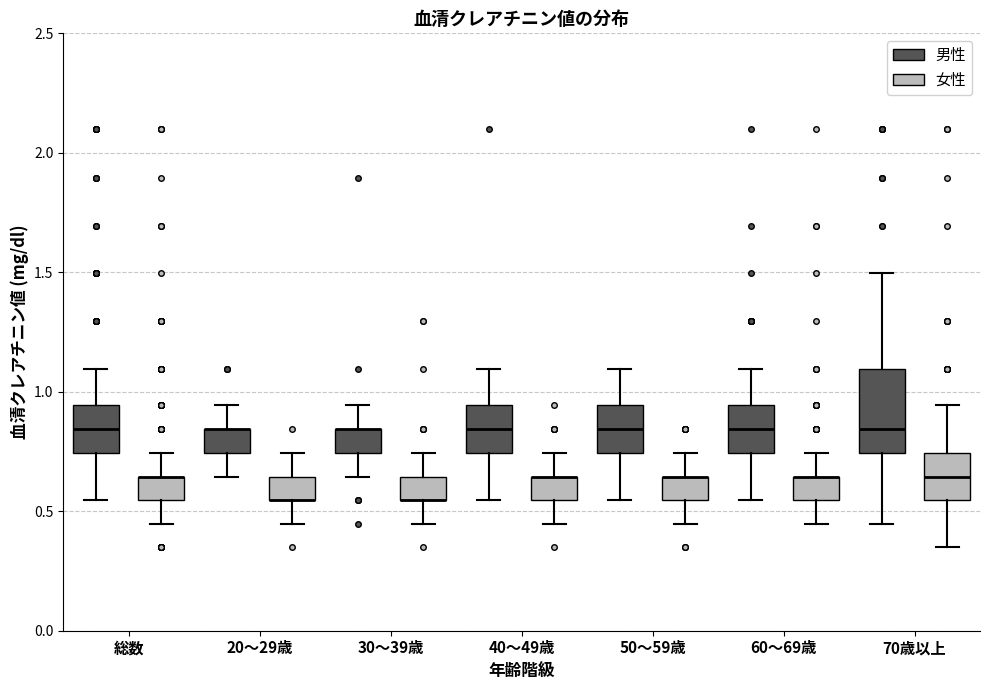

Comparing the boxes themselves (not the whiskers), which one is the tallest?

70歳以上 (男性)